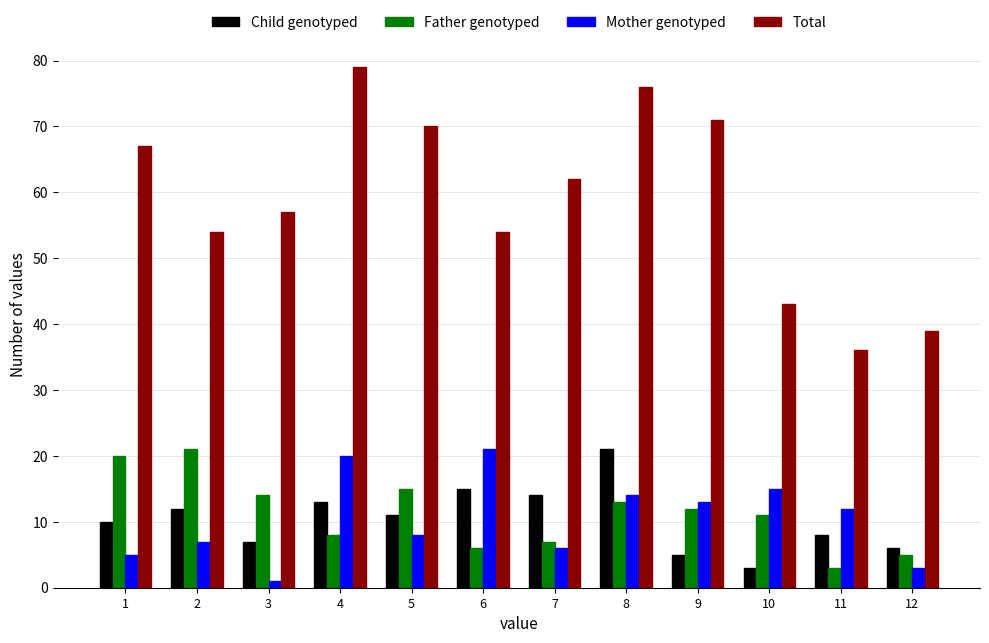

What is the spread (max minus min) of values at 6?

48